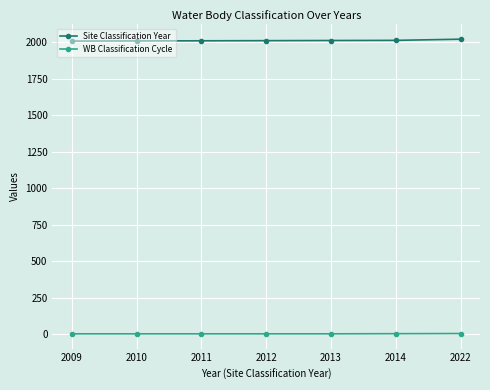

Rank the series by their average value, from lowest to highest.

WB Classification Cycle, Site Classification Year